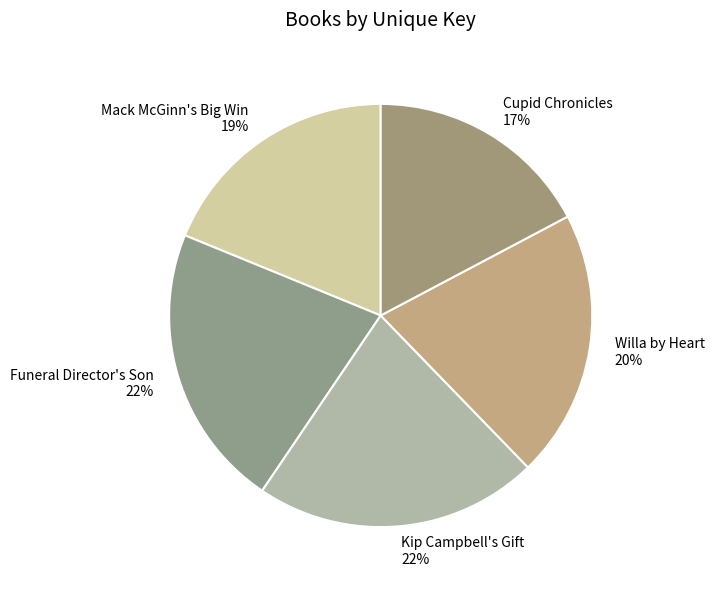

Approximately how many times larger is the value at Funeral Director's Son compared to Willa by Heart?

1.1